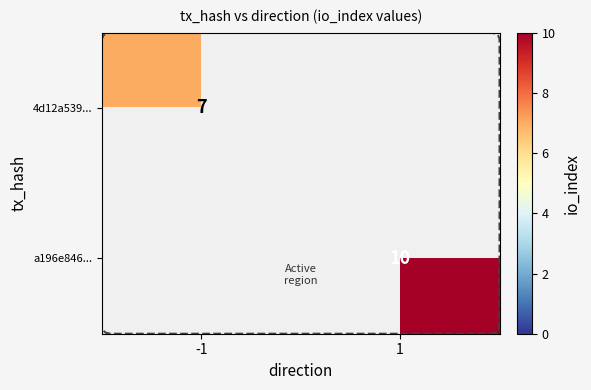

The value of 4d12a539... at -1 is 3. True or false?

False